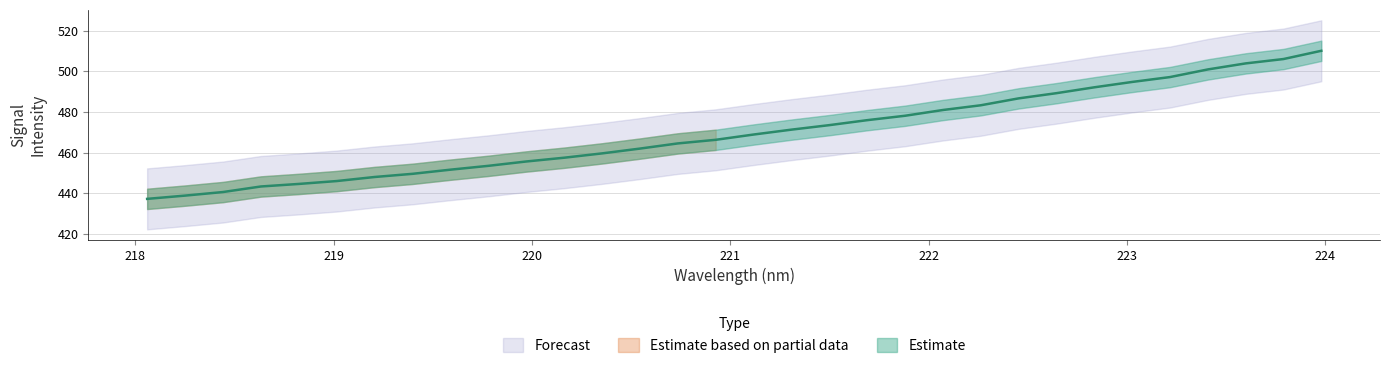

Reading left to right, transcribe all the data shown in this chart.

218.0596=437.2	218.2508=438.8	218.442=440.6	218.6332=443.3	218.8244=444.6	219.0156=446.0	219.2067=448.0	219.3979=449.6	219.589=451.6	219.7801=453.5	219.9712=455.6	220.1623=457.5	220.3533=459.6	220.5444=462.0	220.7354=464.5	220.9264=466.3	221.1174=468.9	221.3083=471.3	221.4993=473.5	221.6902=476.0	221.8812=478.1	222.0721=481.0	222.263=483.3	222.4538=486.7	222.6447=489.2	222.8355=492.1	223.0264=494.8	223.2172=497.2	223.408=500.9	223.5987=503.9	223.7895=506.0	223.9802=510.1